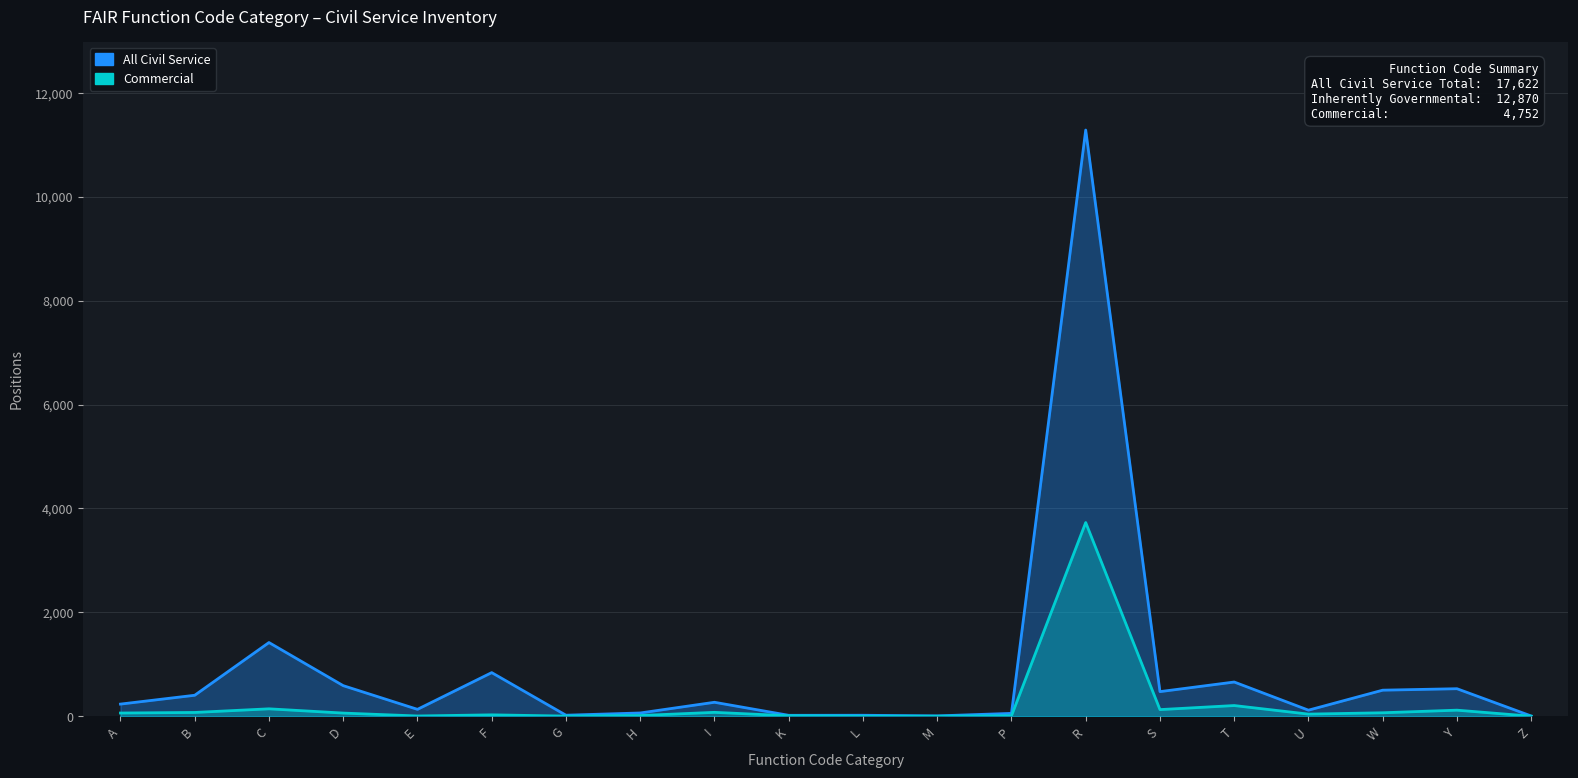

Reading left to right, what are all the values shown in this chart?

All Civil Service: 233	403	1418	588	132	839	19	62	268	17	18	6	54	11284	473	658	116	501	529	4
Commercial: 61	72	142	60	4	26	2	13	74	8	0	0	8	3728	127	205	40	66	116	0